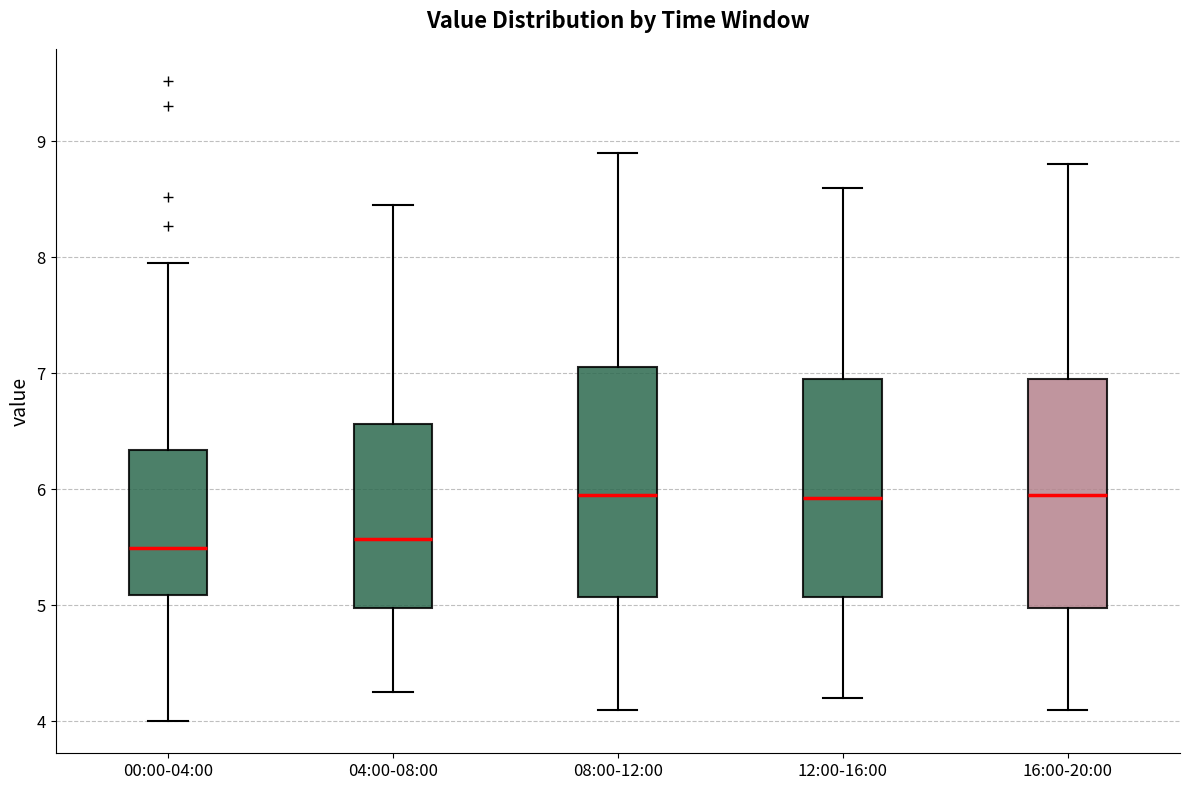

Reading left to right, transcribe this box plot: for each box, give where its median line is, the range the box spans, and where its two whiskers end, as read against the y-axis. The values are not printed on the chart, so give them approximately, as read against the axis.

00:00-04:00: median 5.5, box 5.1 to 6.3, whiskers 4.0 to 8.0
04:00-08:00: median 5.6, box 5.0 to 6.6, whiskers 4.3 to 8.5
08:00-12:00: median 6.0, box 5.1 to 7.1, whiskers 4.1 to 8.9
12:00-16:00: median 5.9, box 5.1 to 7.0, whiskers 4.2 to 8.6
16:00-20:00: median 6.0, box 5.0 to 7.0, whiskers 4.1 to 8.8